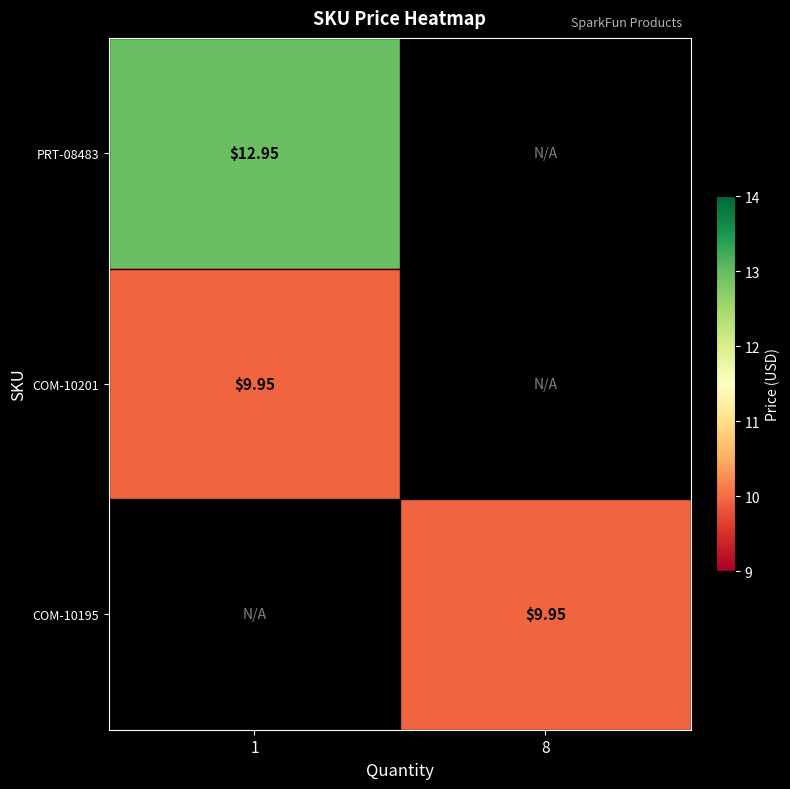

What is the highest value of the row_1 series?

9.9